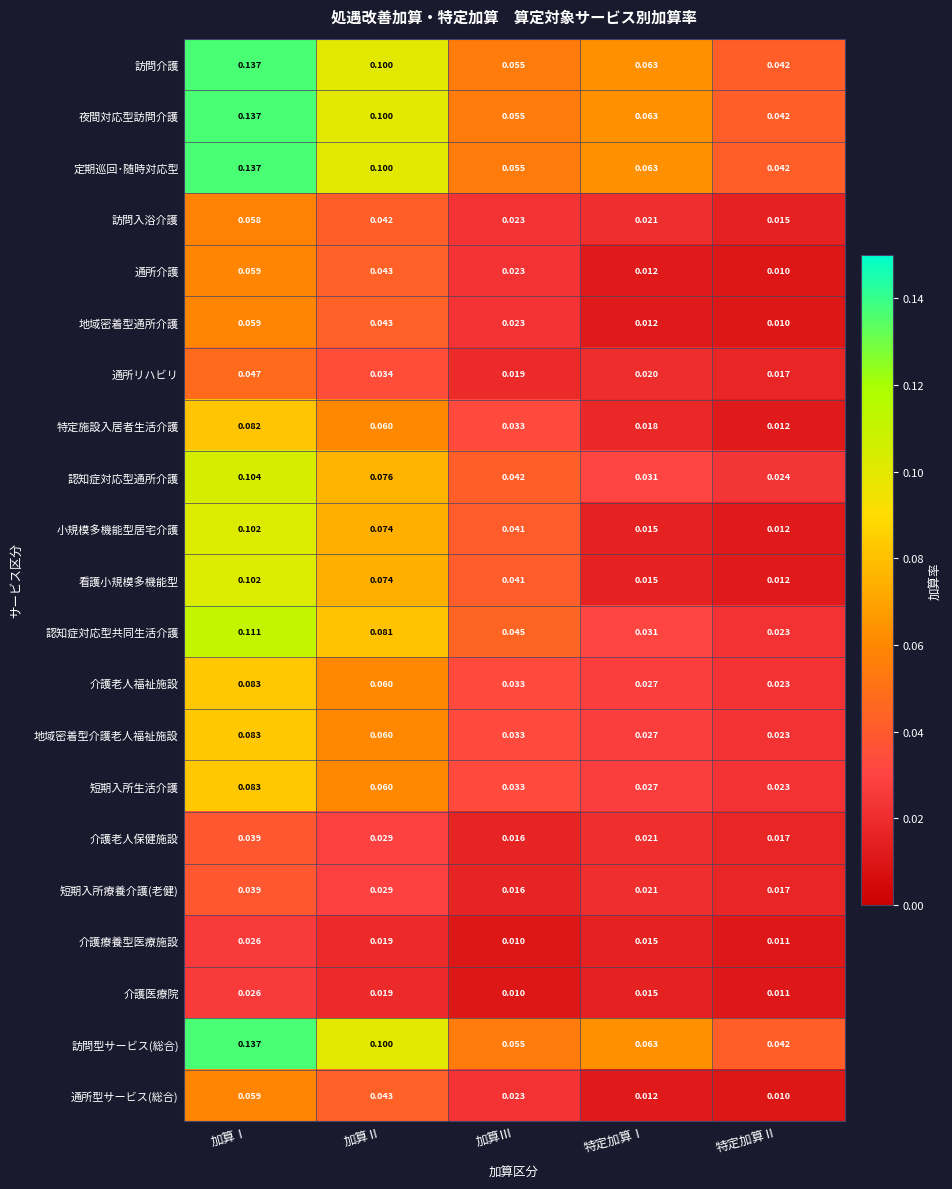

At which label does 介護医療院 reach its minimum?

加算Ⅲ